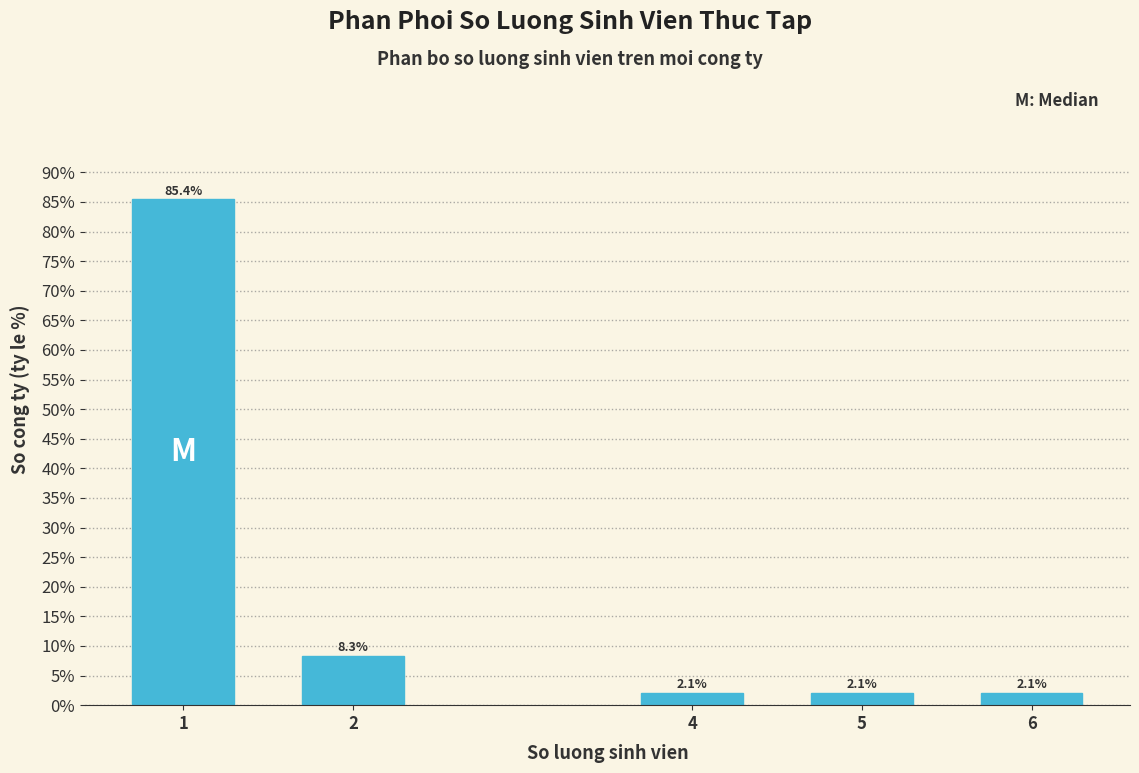

Reading right to left, list all the values displayed in this chart.

2.1	2.1	2.1	8.3	85.4